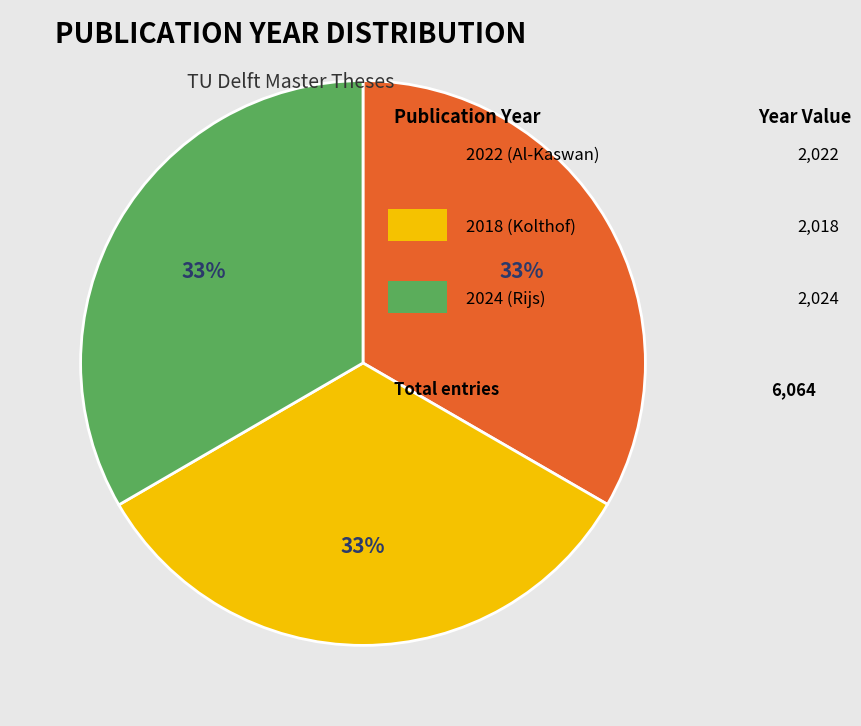

Is there any slice that represents more than half of the pie?

No